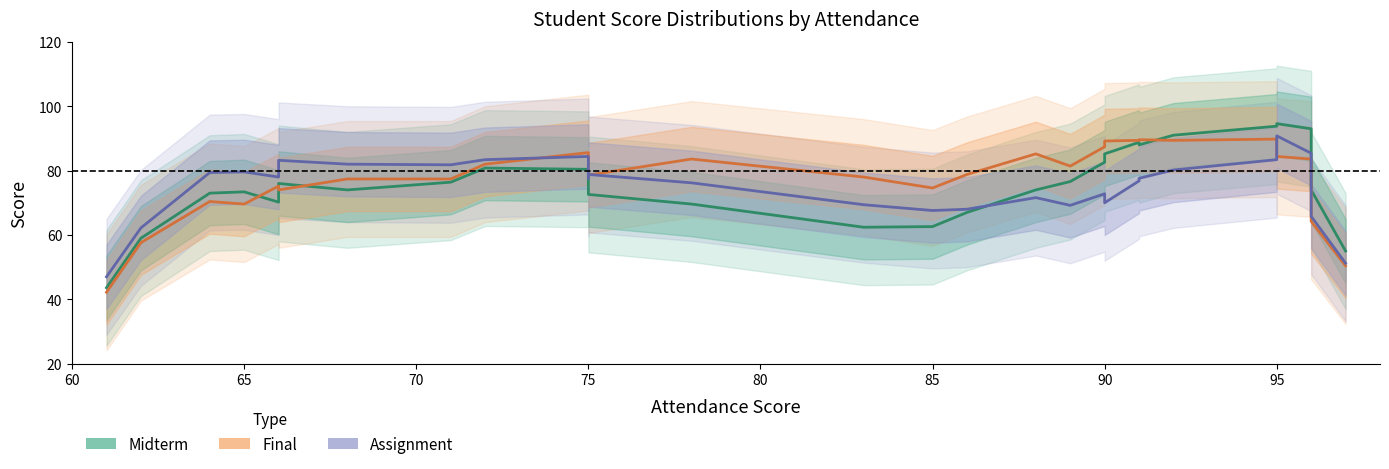

Rank the series by their average value, from highest to lowest.

Final, Midterm, Assignment